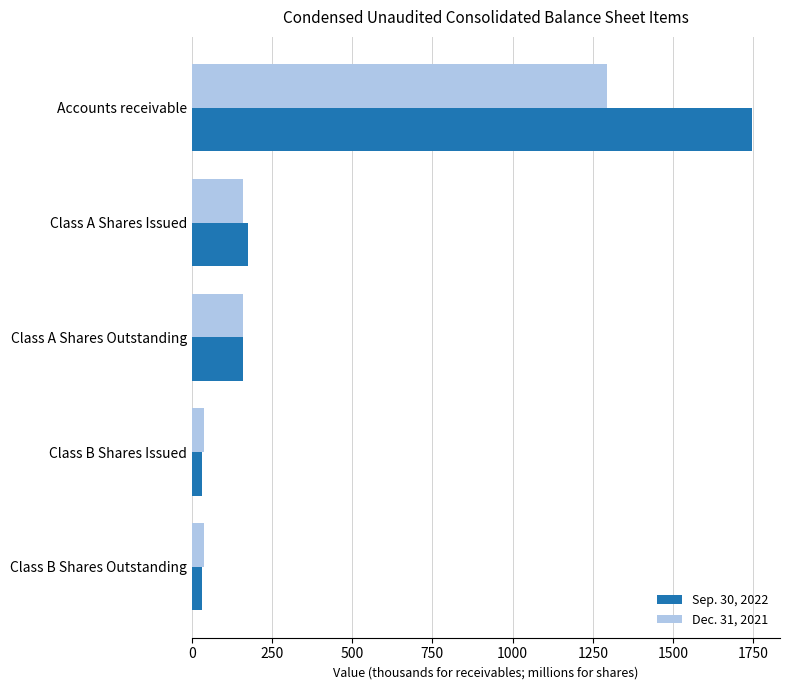

Rank the series at Class A Shares Issued from highest to lowest value.

Sep. 30, 2022, Dec. 31, 2021